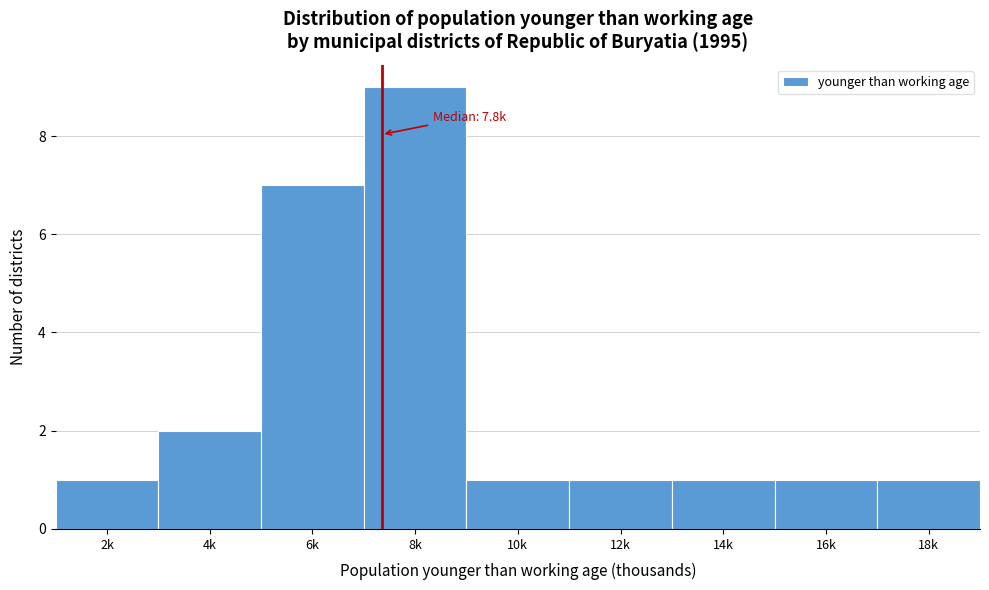

Reading left to right, what are all the values shown in this chart?

2k=1	4k=2	6k=7	8k=9	10k=1	12k=1	14k=1	16k=1	18k=1